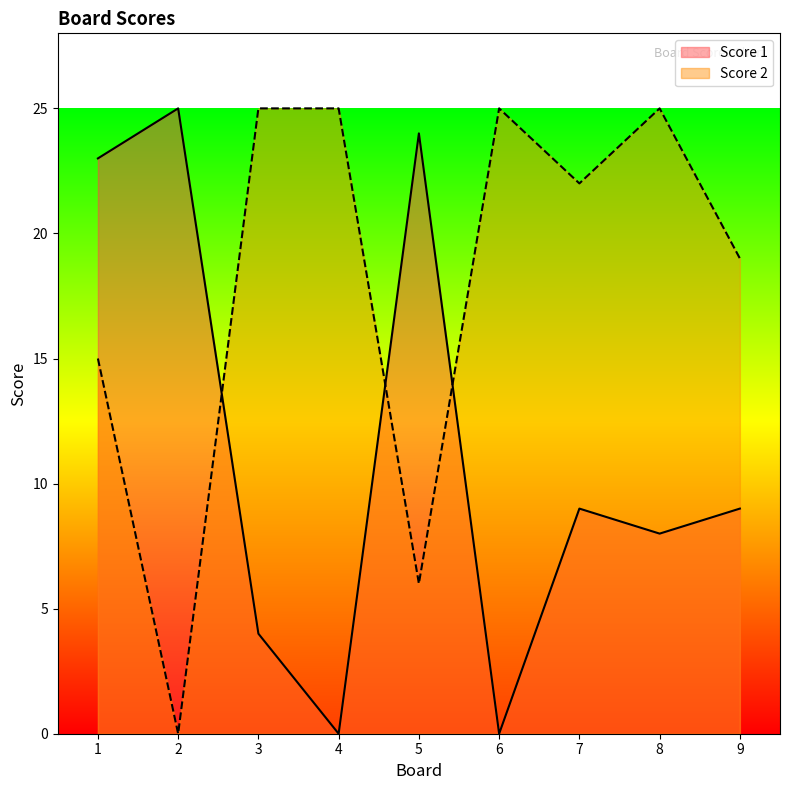

At 9, list the series in order from smallest to largest.

Score 1, Score 2